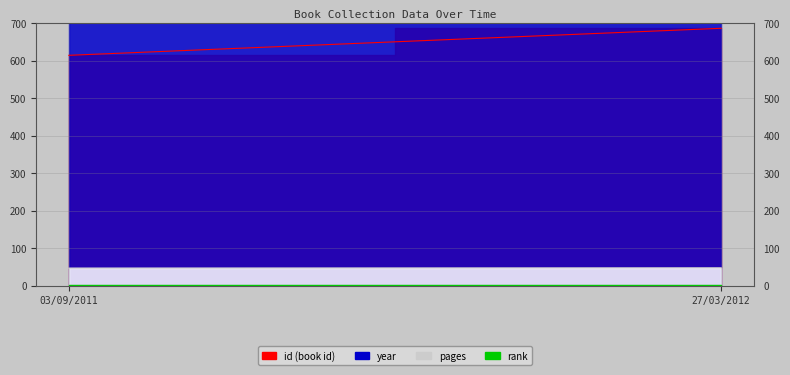

What is the average value of the pages series?

48